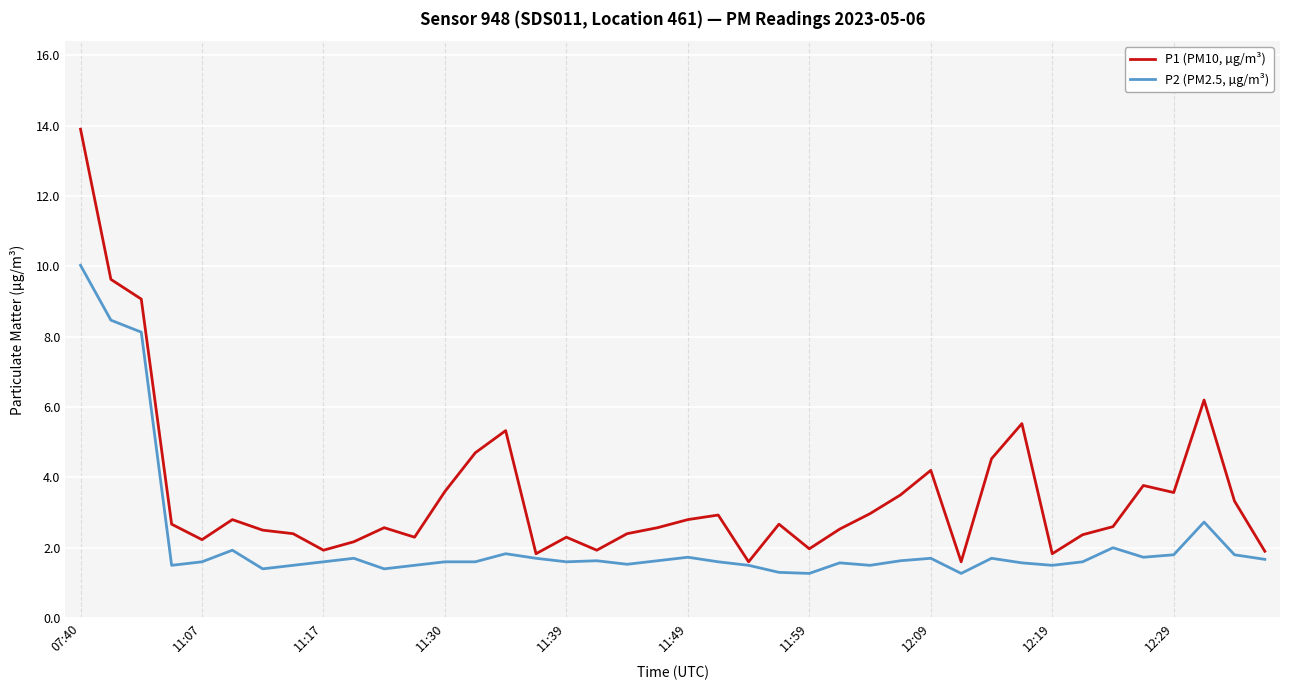

Which series has the largest total across all categories?

P1 (PM10, µg/m³)